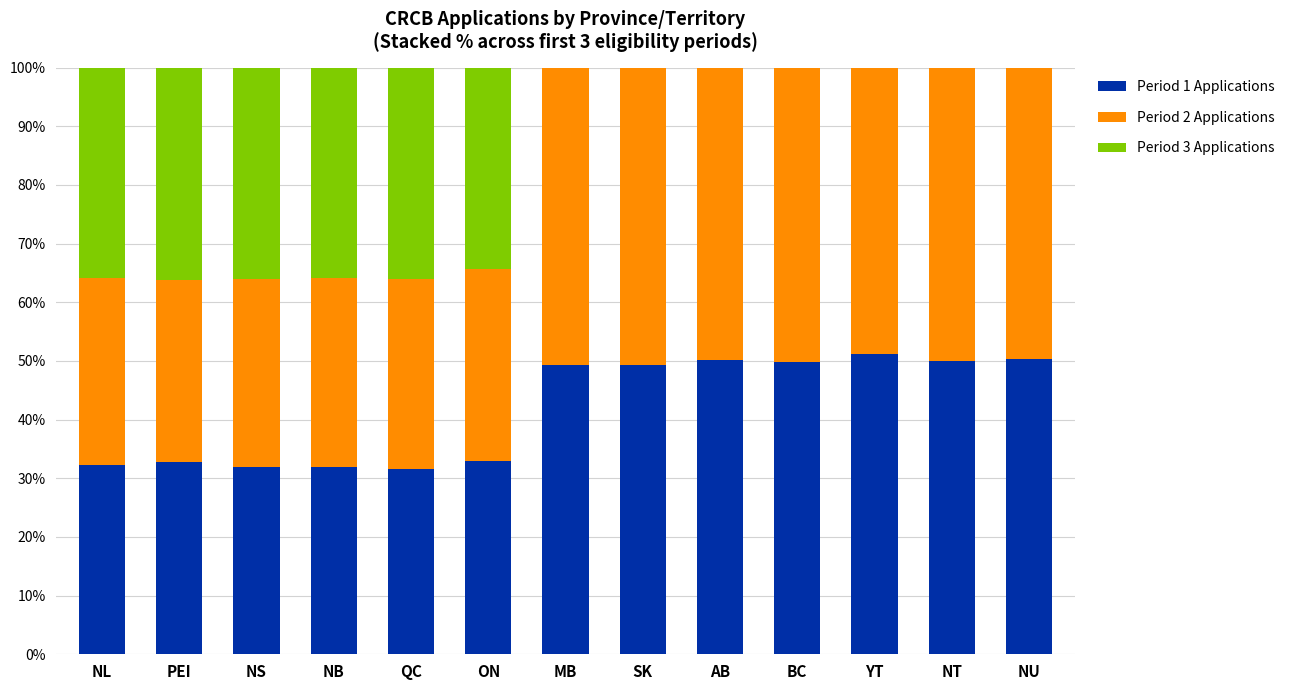

The Period 1 Applications series shows 49.3 at MB. True or false?

True